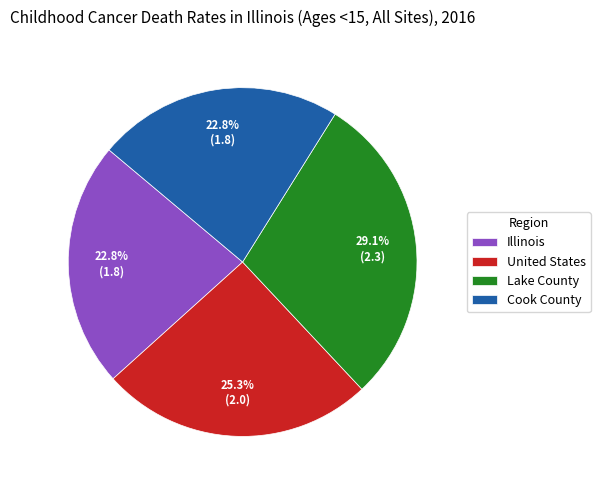

Is it true that Illinois is 9% of the pie?

False